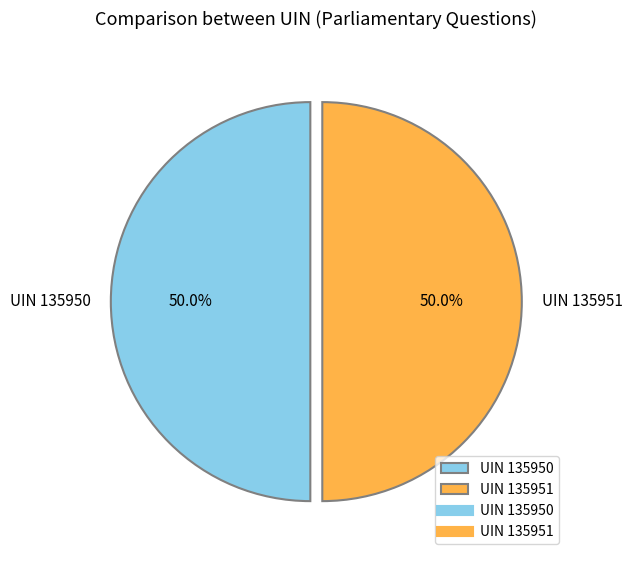

What is the ratio of the value at UIN 135950 to the value at UIN 135951?

1.0